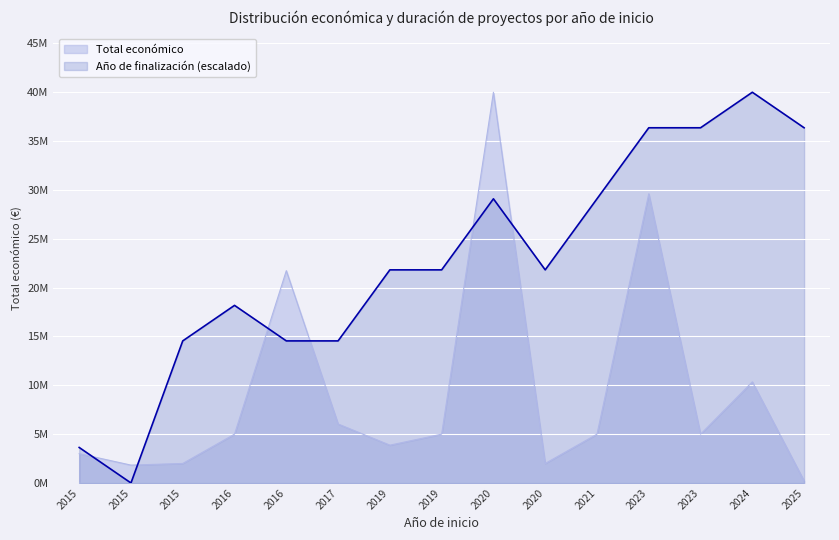

Is it true that Año de finalización equals 18181818.2 at 2016?

True